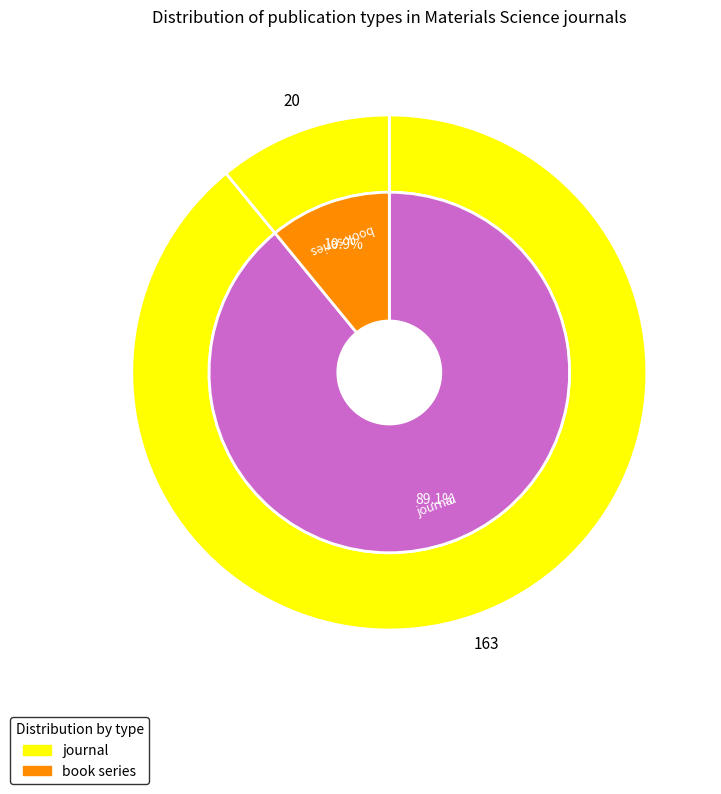

To the nearest percent, what percentage of the pie is journal?

89%